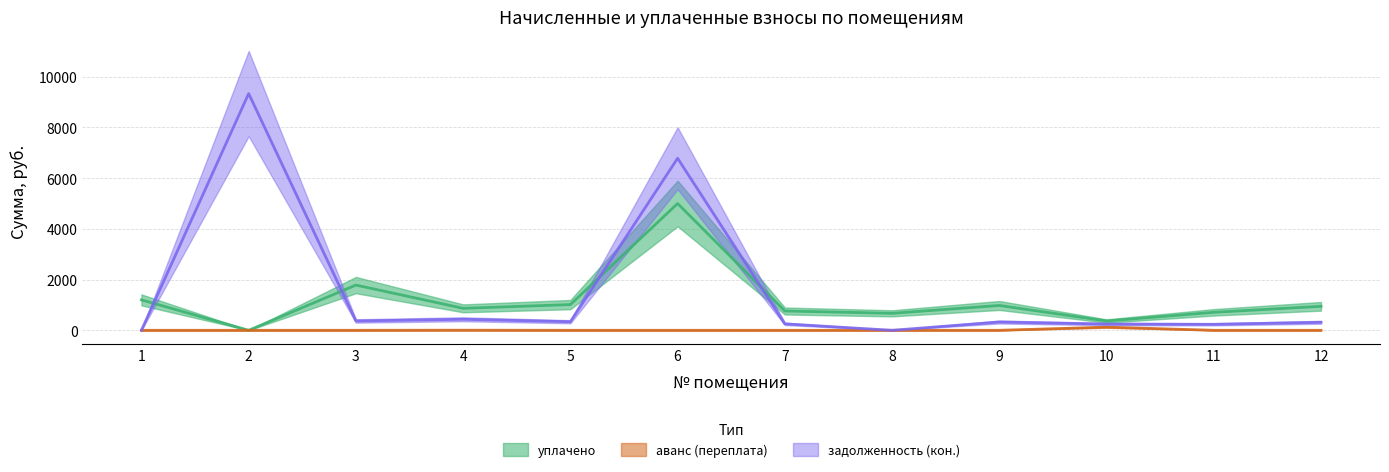

Rank the categories by уплачено value from highest to lowest.

6, 3, 1, 5, 9, 12, 4, 7, 11, 8, 10, 2